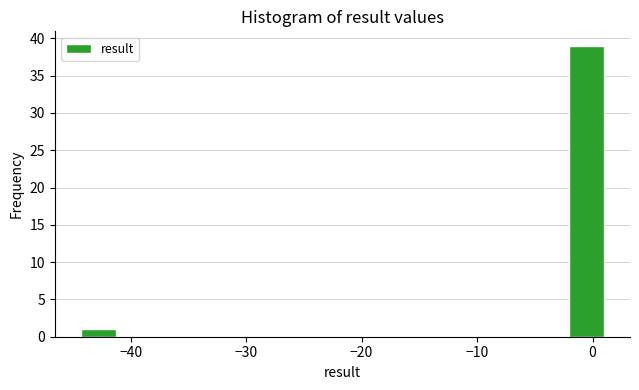

Read against the x-axis, roughly where is the centre of the tallest bar?

-1